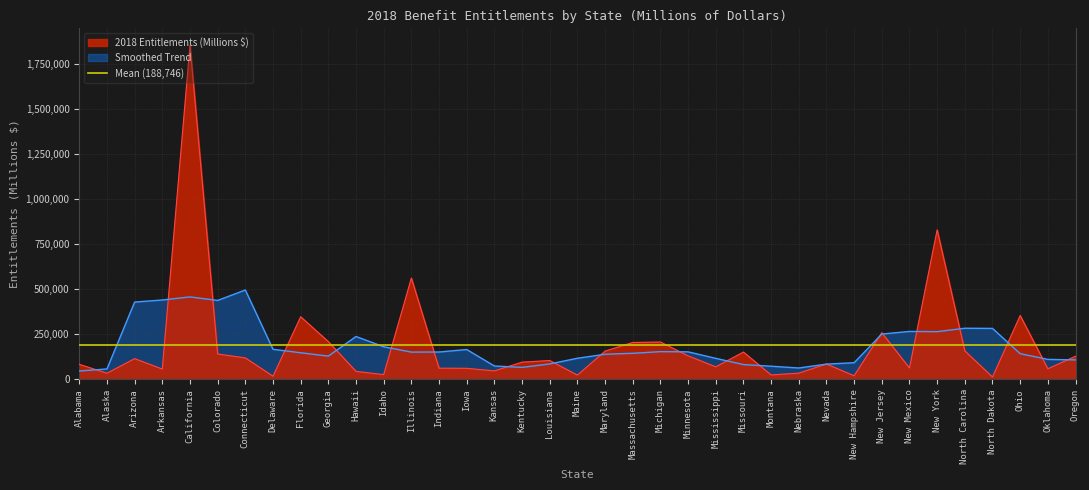

How many points are lower than both their immediate neighbors (excluding endpoints)?

12